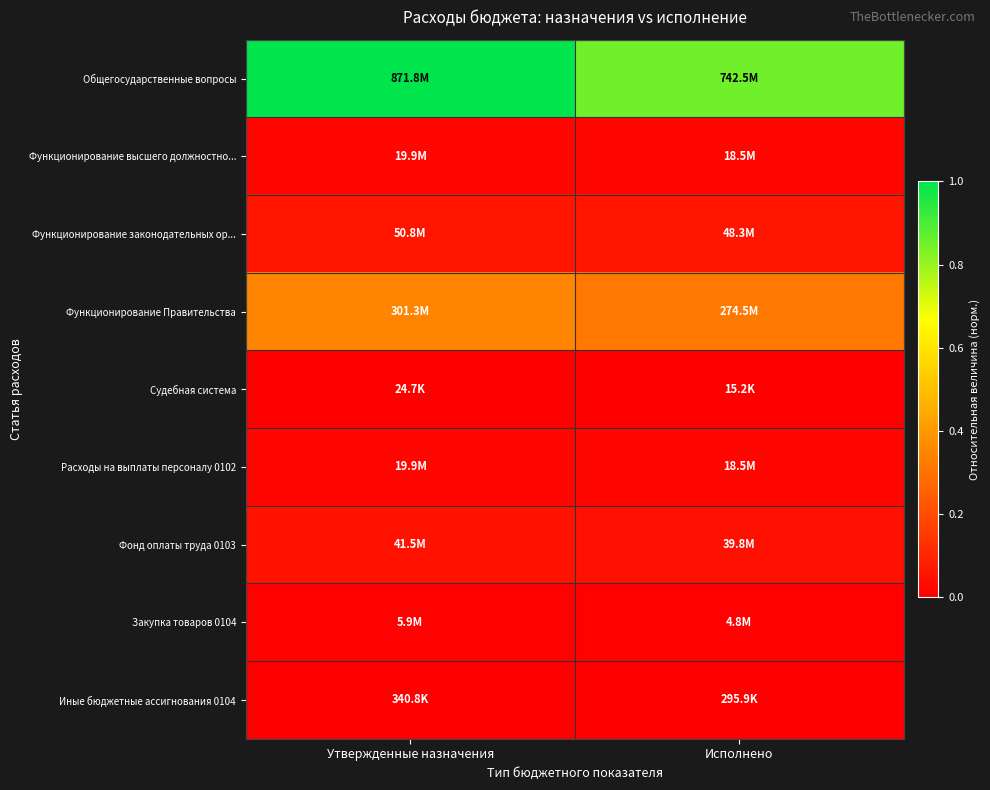

Reading left to right, extract all data points from this chart.

Общегосударственные вопросы: Утвержденные назначения=1.0	Исполнено=0.9
Функционирование высшего должностно...: Утвержденные назначения=0.0	Исполнено=0.0
Функционирование законодательных ор...: Утвержденные назначения=0.1	Исполнено=0.1
Функционирование Правительства: Утвержденные назначения=0.3	Исполнено=0.3
Судебная система: Утвержденные назначения=0.0	Исполнено=0.0
Расходы на выплаты персоналу 0102: Утвержденные назначения=0.0	Исполнено=0.0
Фонд оплаты труда 0103: Утвержденные назначения=0.0	Исполнено=0.0
Закупка товаров 0104: Утвержденные назначения=0.0	Исполнено=0.0
Иные бюджетные ассигнования 0104: Утвержденные назначения=0.0	Исполнено=0.0